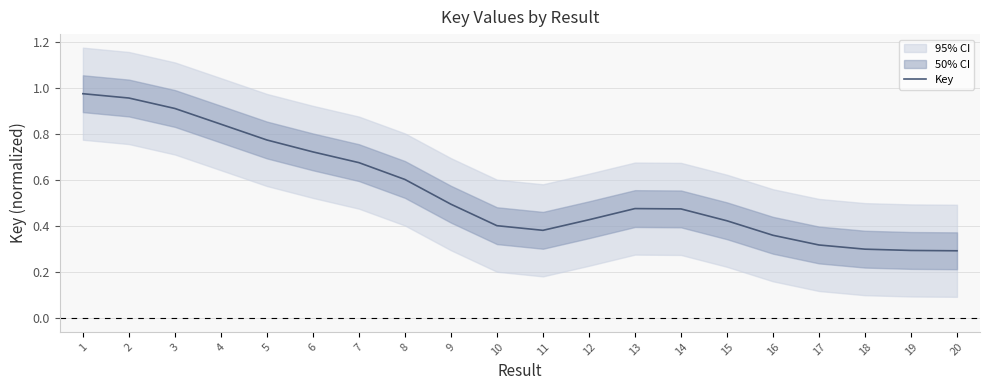

What is the value of the 18th point from the left?

0.3